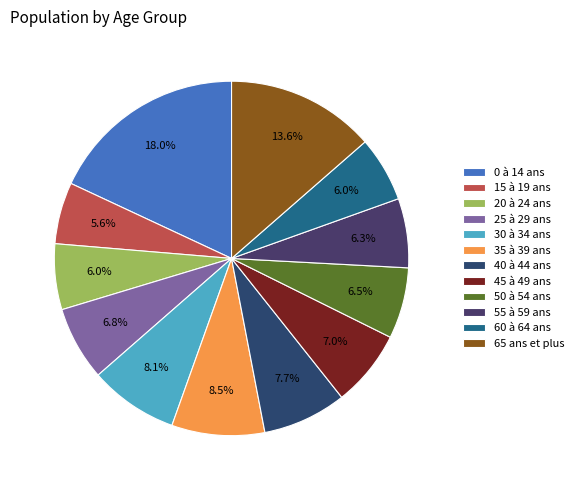

Is there a majority slice in this chart?

No